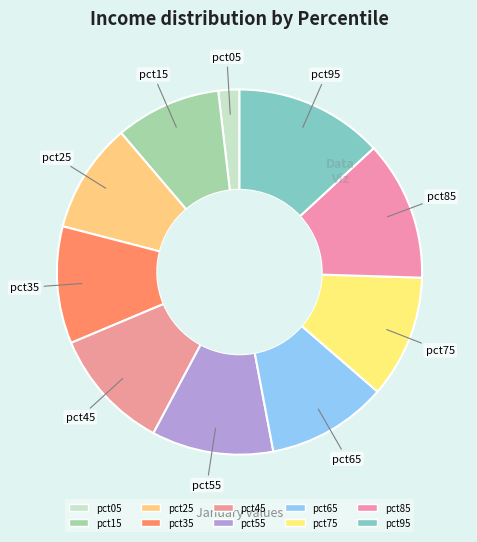

How many segments does this pie chart have?

10